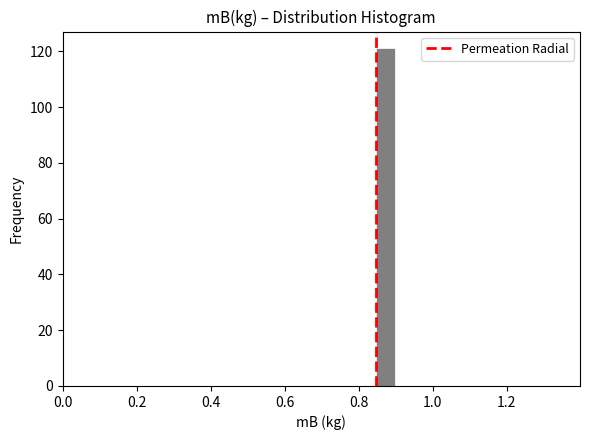

Read against the x-axis, roughly where is the centre of the tallest bar?

0.88